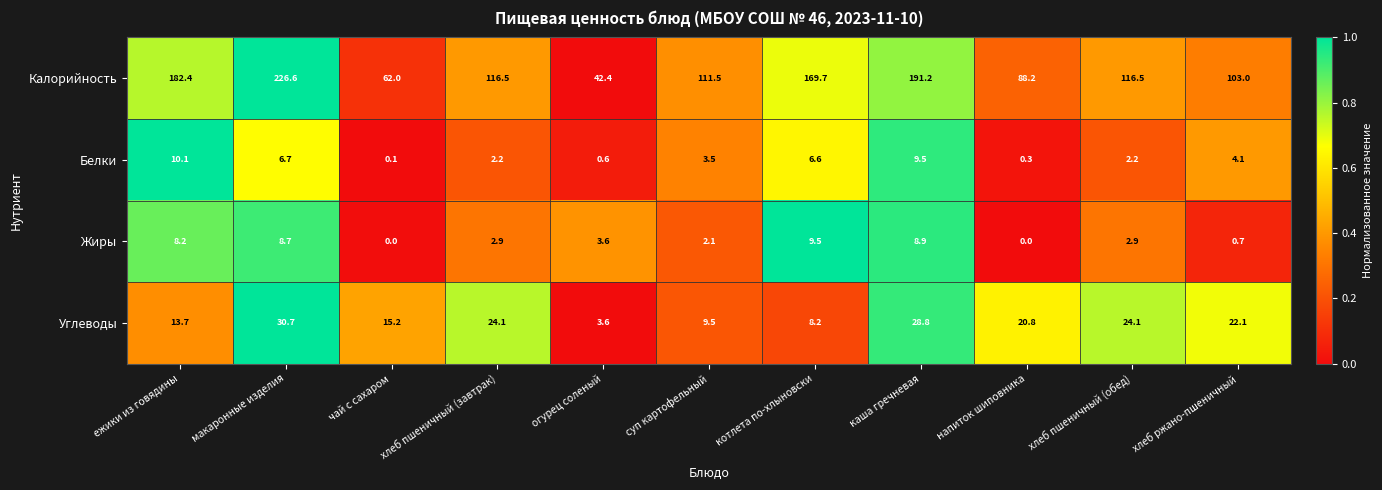

What is the sum of all Калорийность values?

1410.0